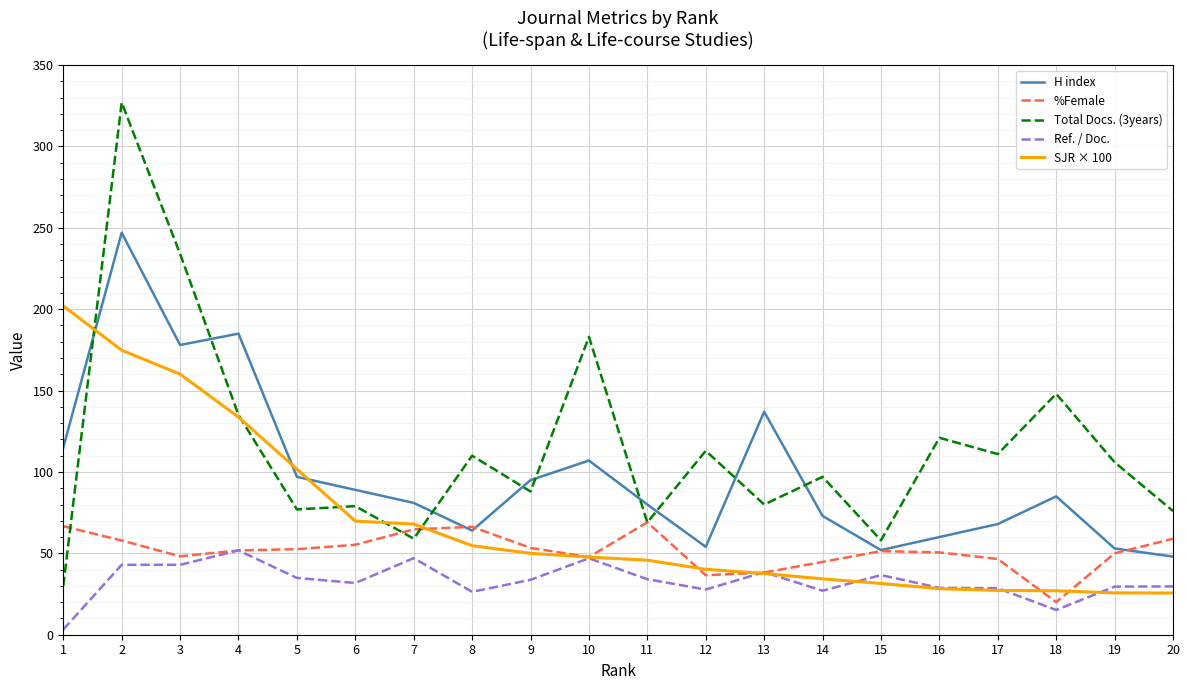

What is the maximum value for Total Docs. (3years)?

327.0